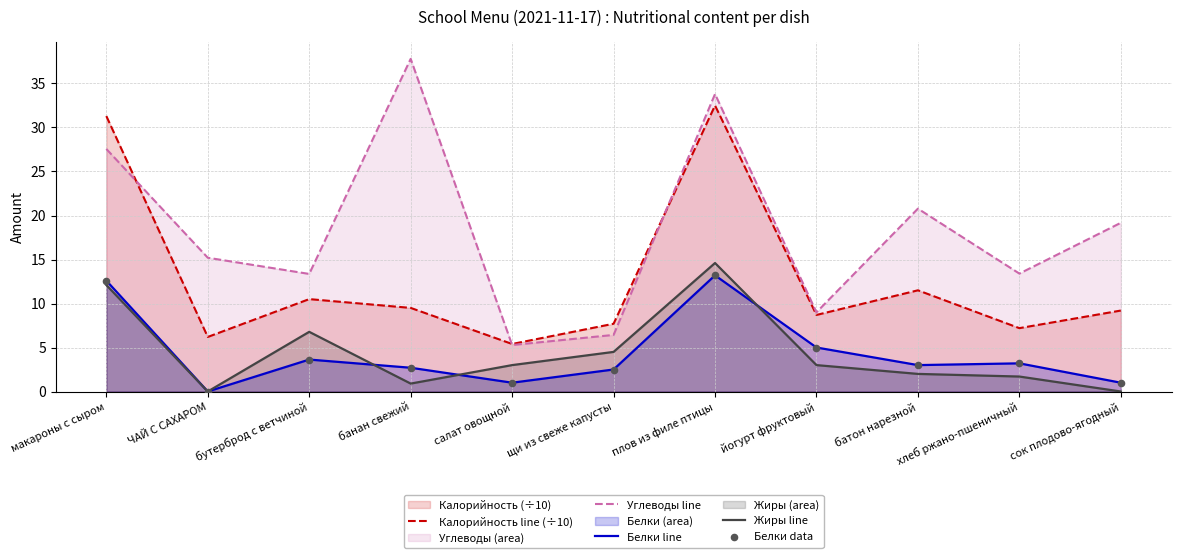

Which series contains the lowest Y value?

Белки line